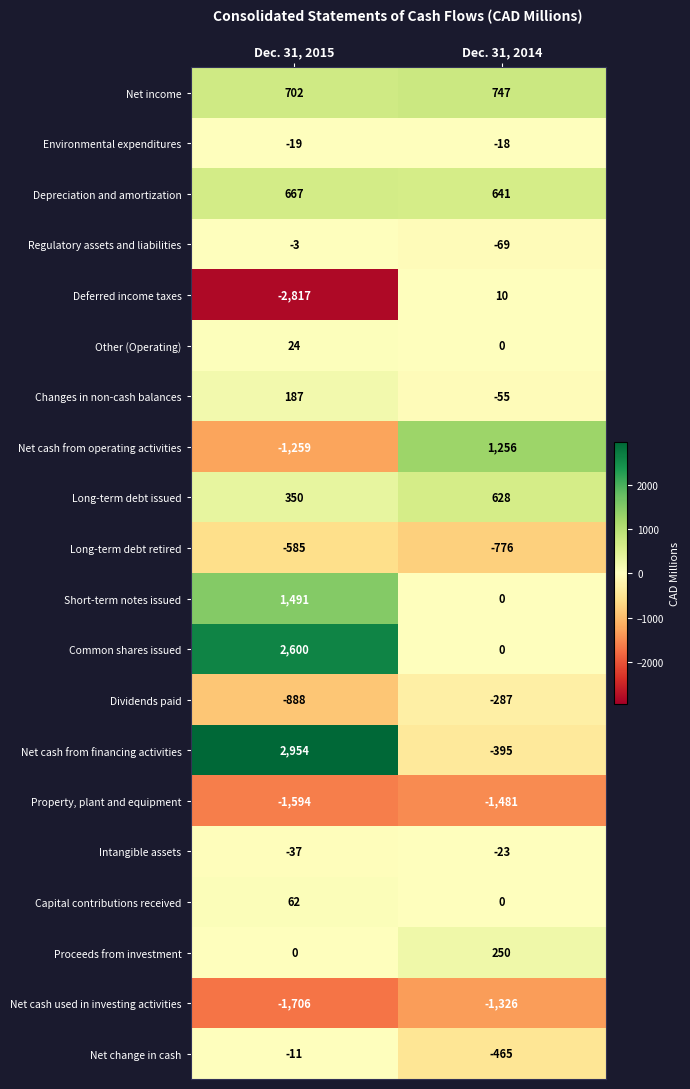

What is the sum of all Net change in cash values?

-476